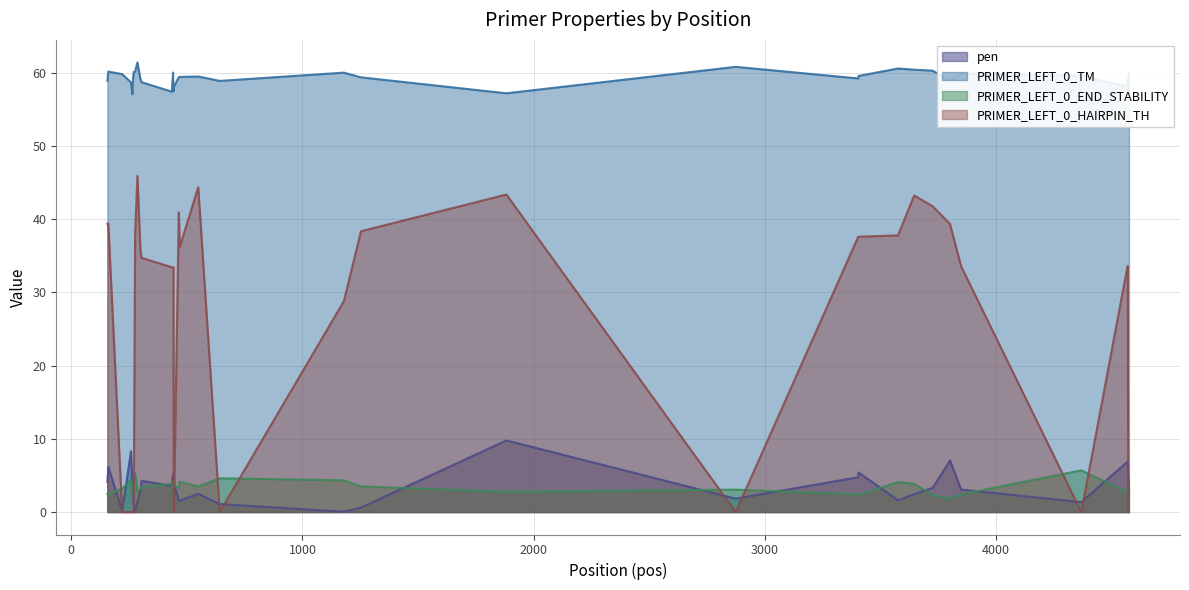

True or false: pen and PRIMER_LEFT_0_TM intersect in this chart.

False